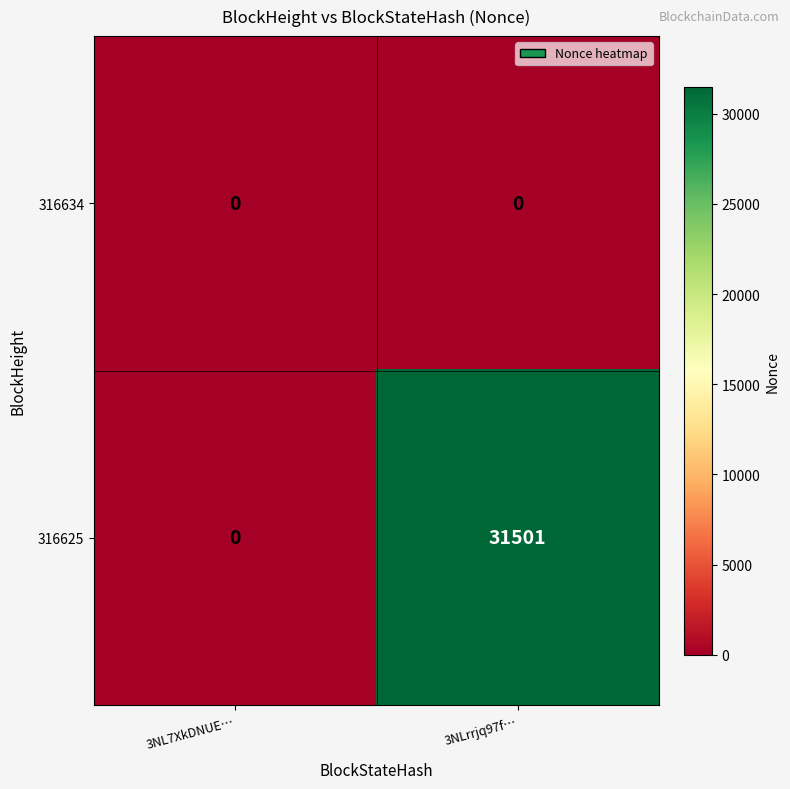

List the series in order of their peak value, highest first.

316625, 316634